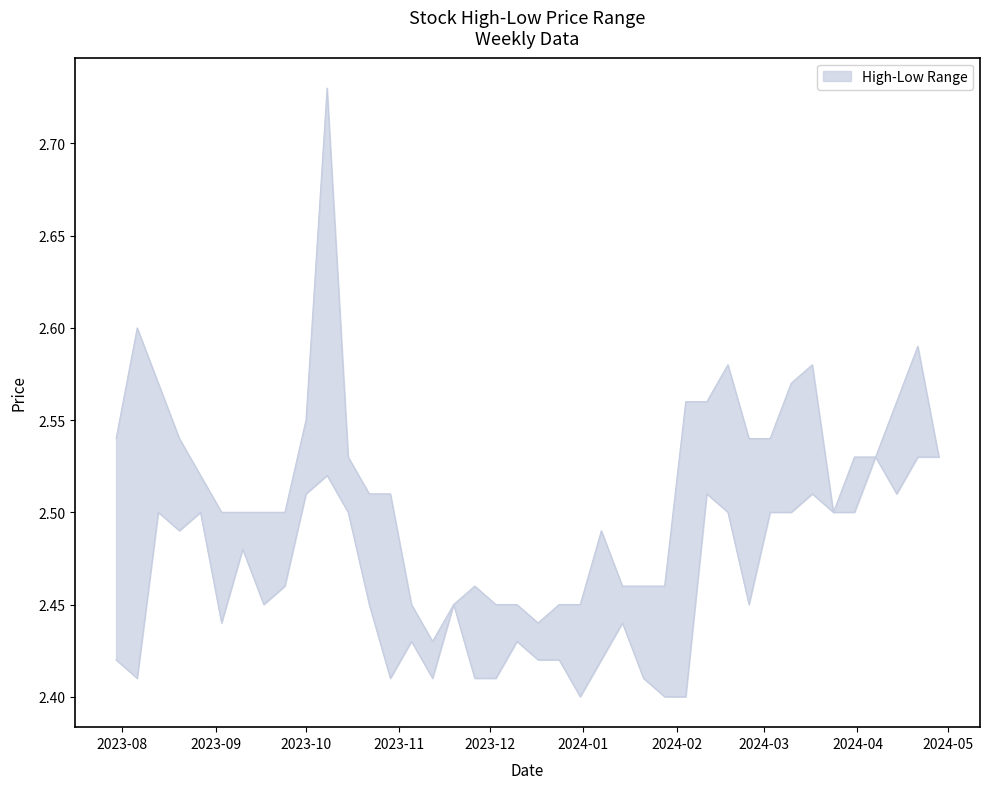

True or false: Low and High intersect in this chart.

False